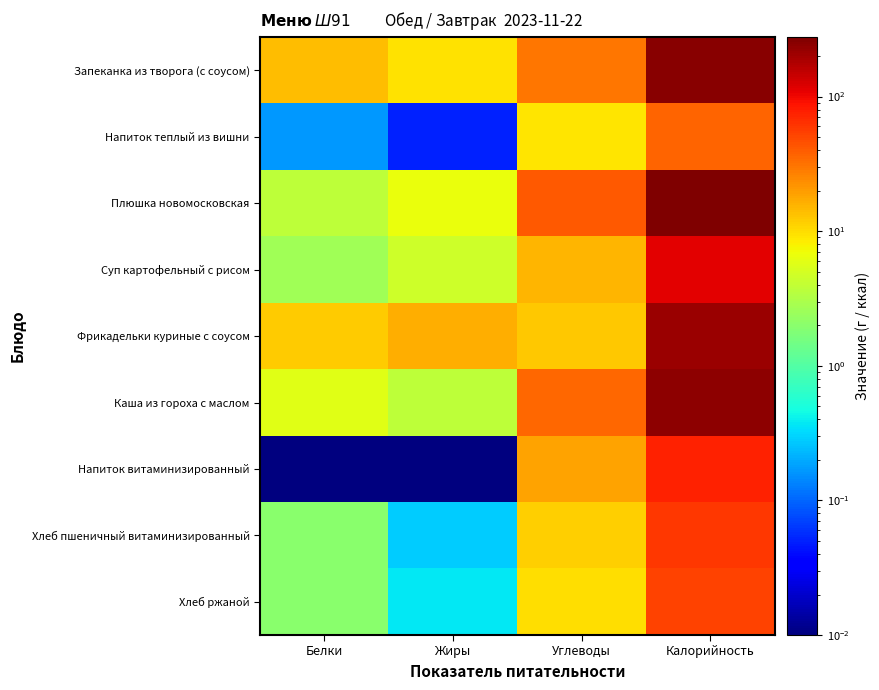

Which series has the widest spread of values?

Плюшка новомосковская